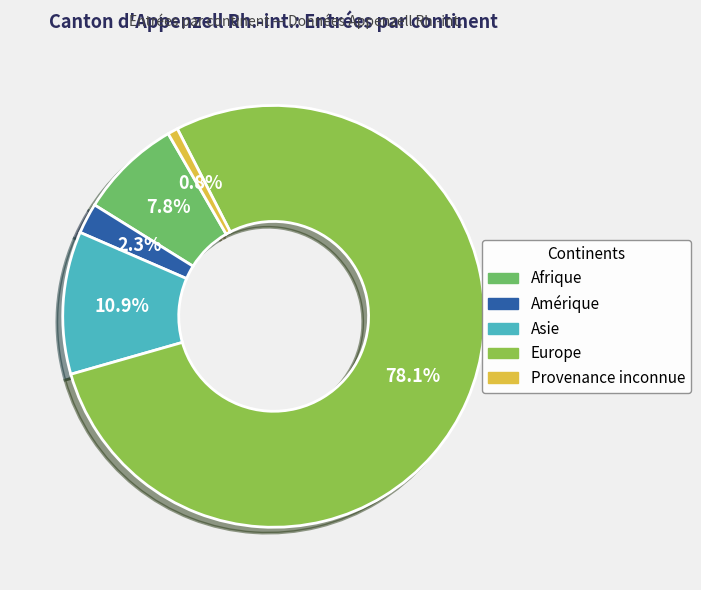

Does any single category account for the majority?

Yes